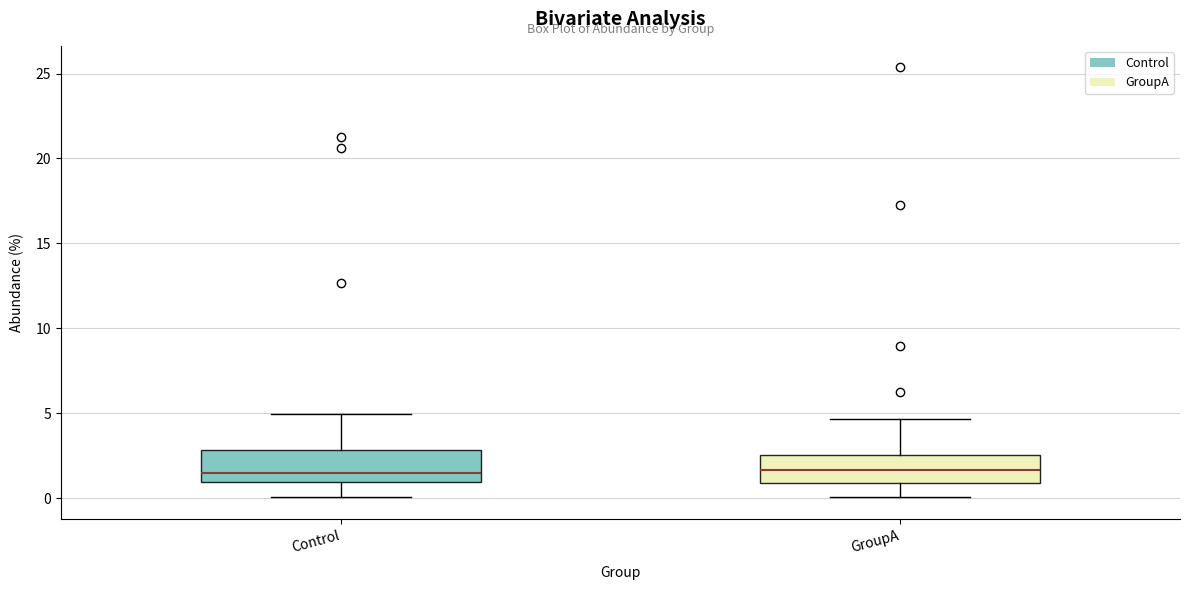

Reading left to right, read every box against the y-axis: the position of its median line, the range the box covers, and the ends of its whiskers. The values are not printed on the chart, so give them approximately, as read against the axis.

Control: median 1.5, box 1.0 to 3.0, whiskers 0.0 to 5.0
GroupA: median 1.5, box 1.0 to 2.5, whiskers 0.0 to 4.5